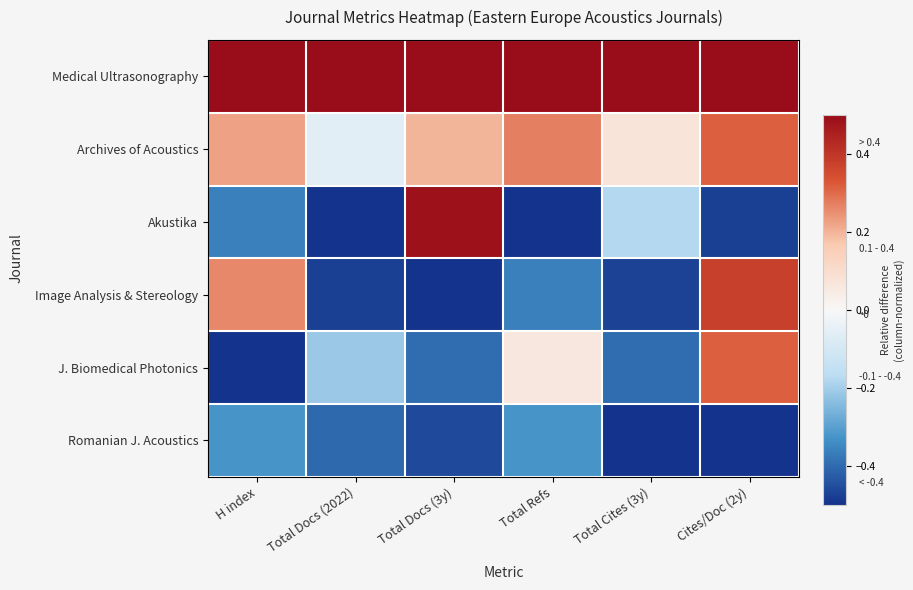

Rank the series at Total Refs from highest to lowest value.

Medical Ultrasonography, Archives of Acoustics, J. Biomedical Photonics, Romanian J. Acoustics, Image Analysis & Stereology, Akustika